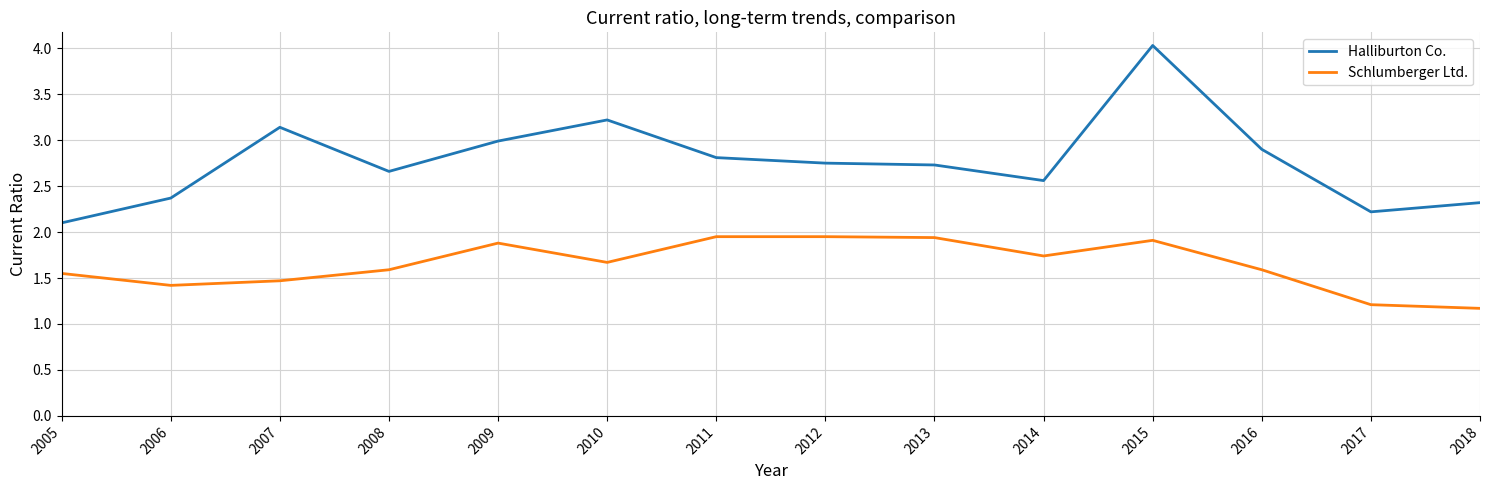

What is the difference between the Halliburton Co. values at 2010 and 2013?

0.5